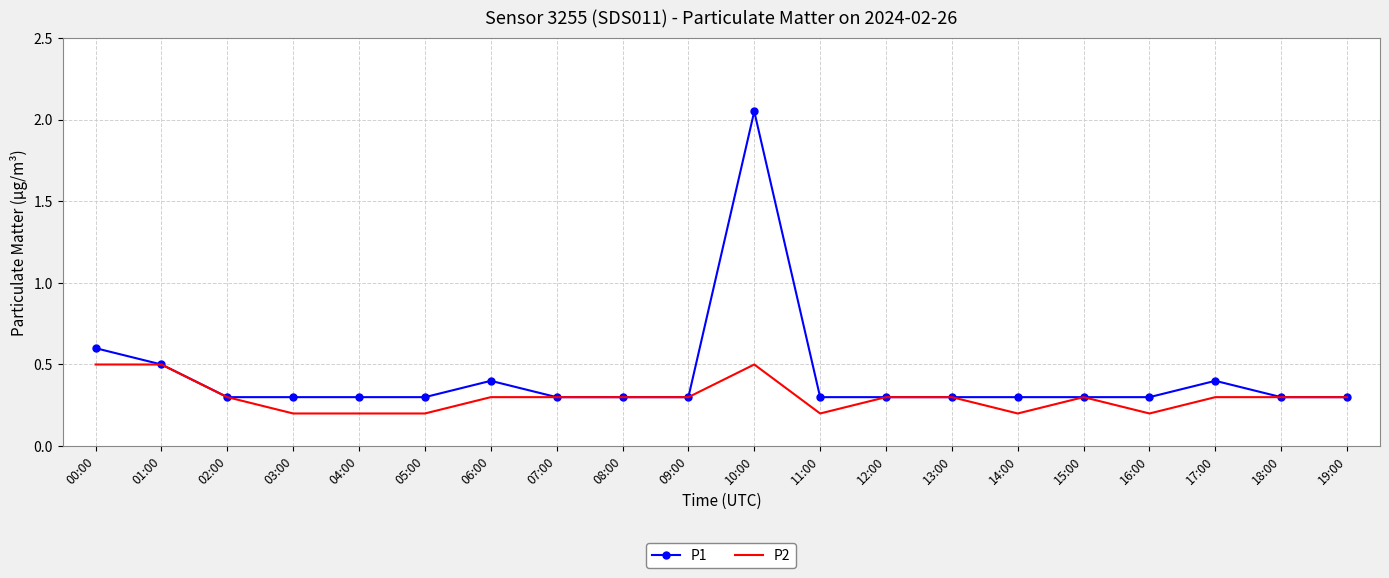

What position from the right is 15:00?

5